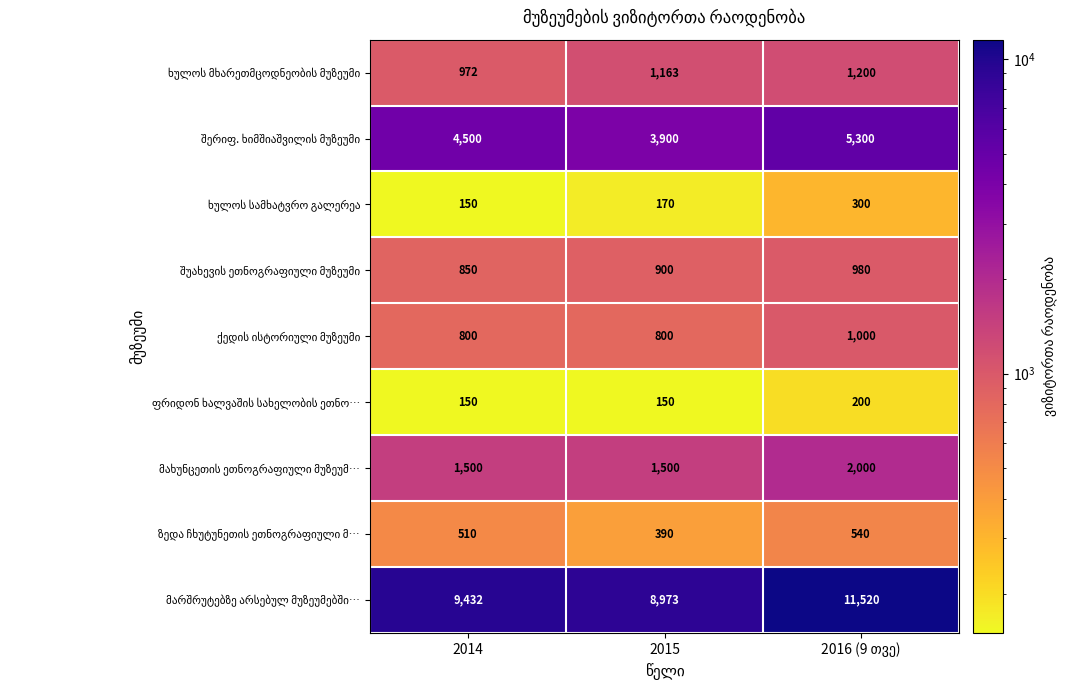

What is the smallest value displayed?

150